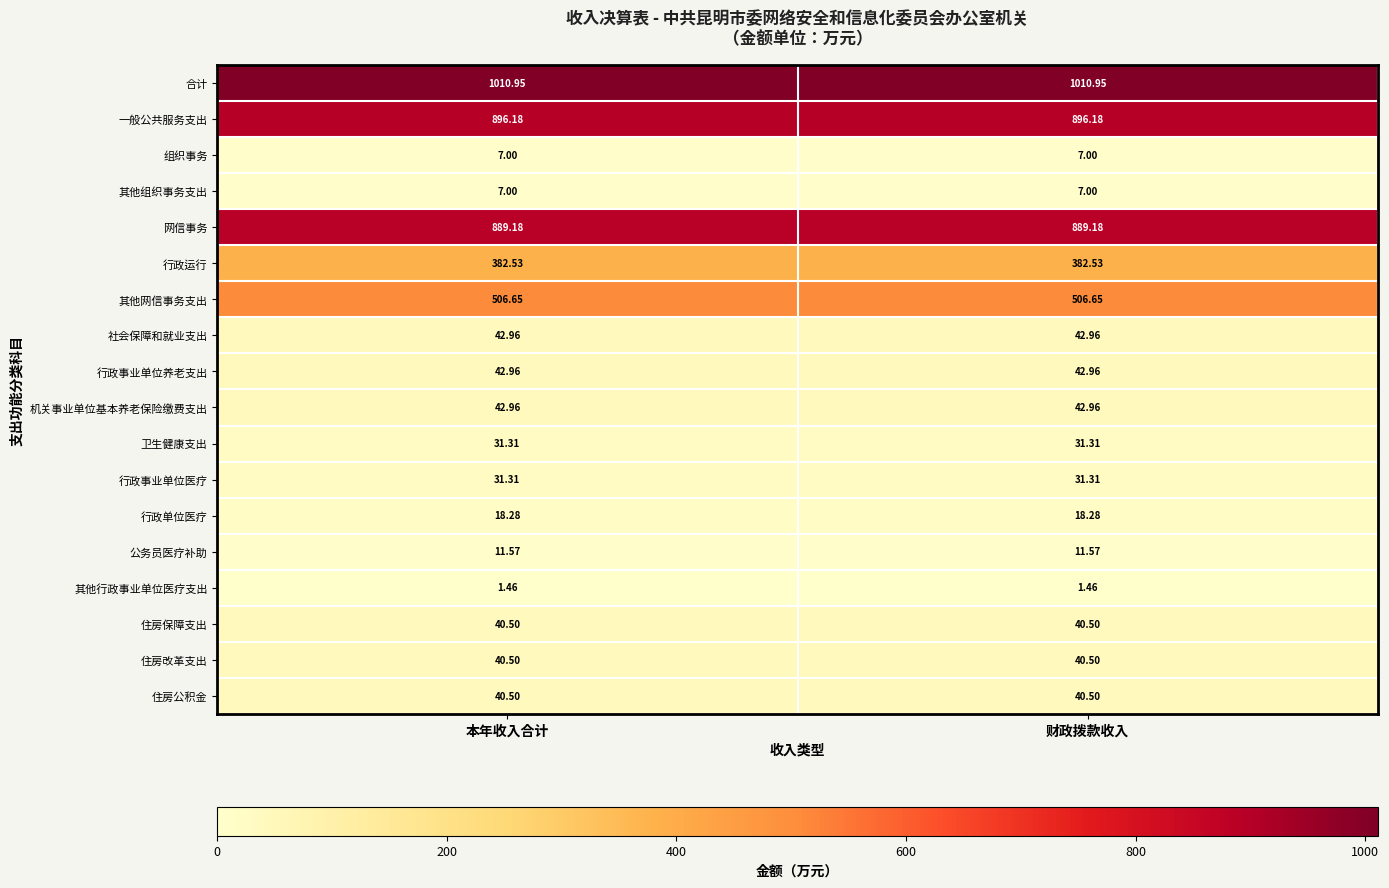

Is the value of 行政运行 at 财政拨款收入 greater than the value of 合计 at 本年收入合计?

No